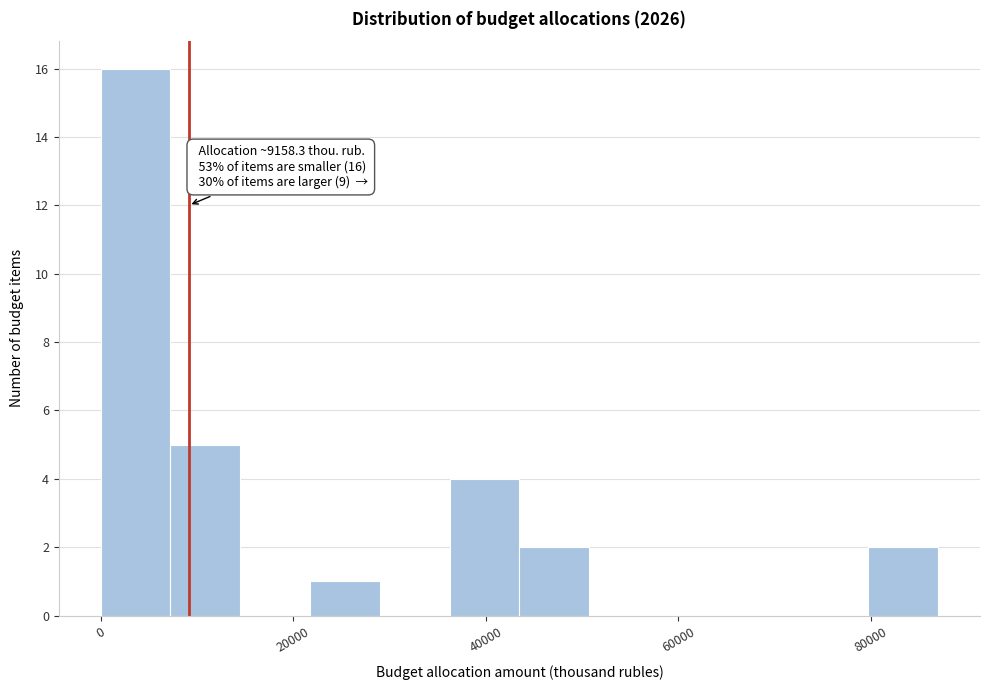

Read against the x-axis, roughly where is the centre of the tallest bar?

4000